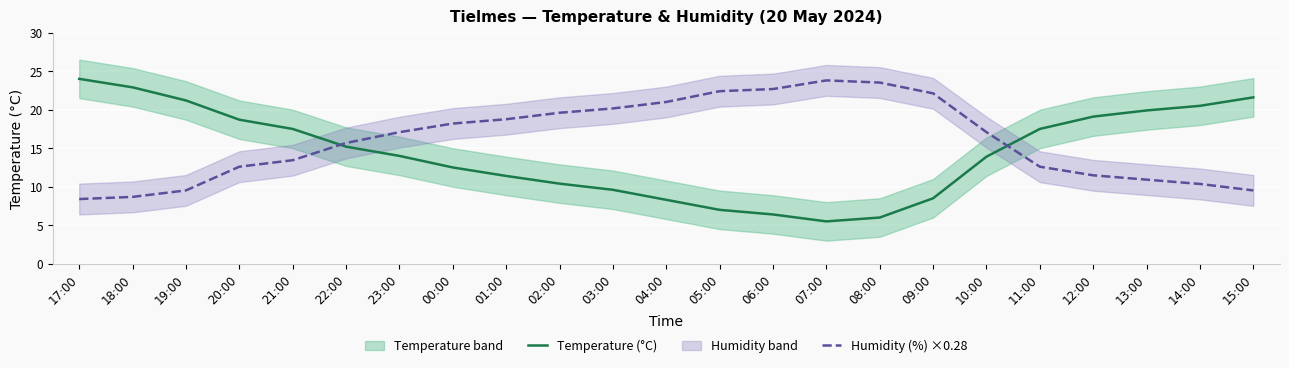

Is the value of Temperature (°C) at 11:00 greater than the value of Humidity (%) ×0.28 at 10:00?

Yes